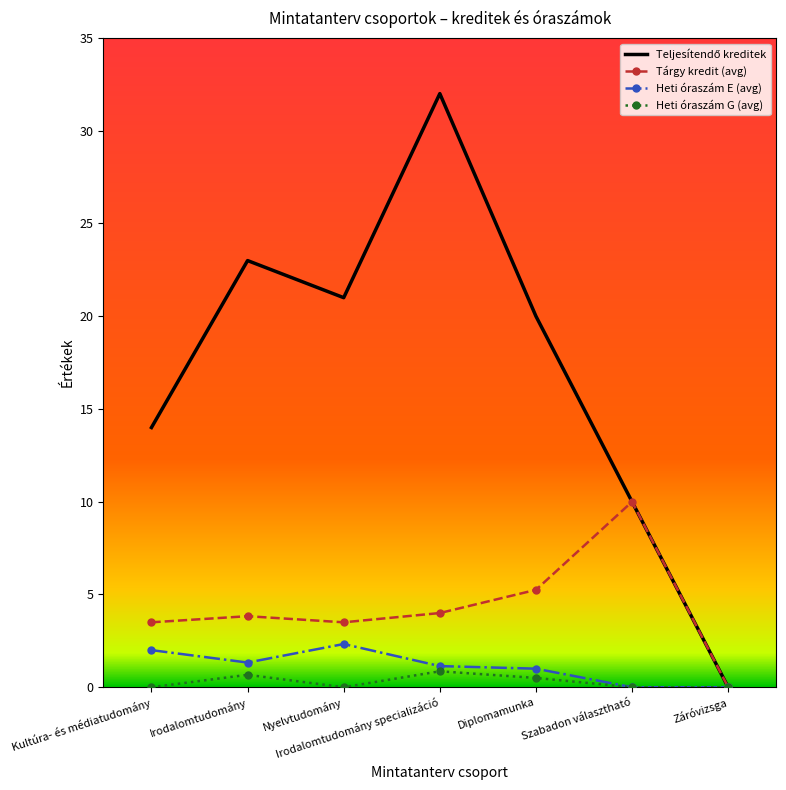

What is the greatest value displayed?

32.0